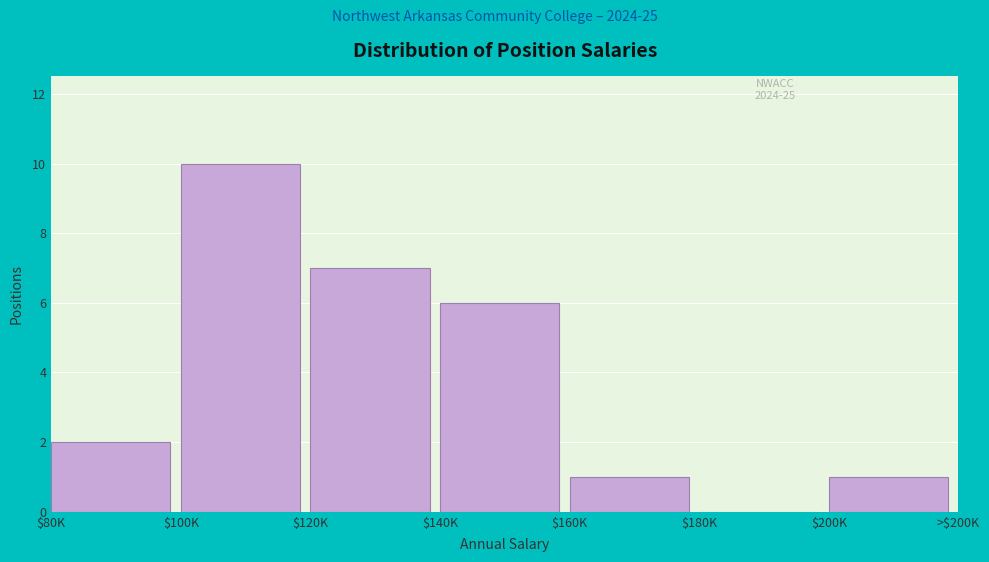

What is the sum of all values?

27